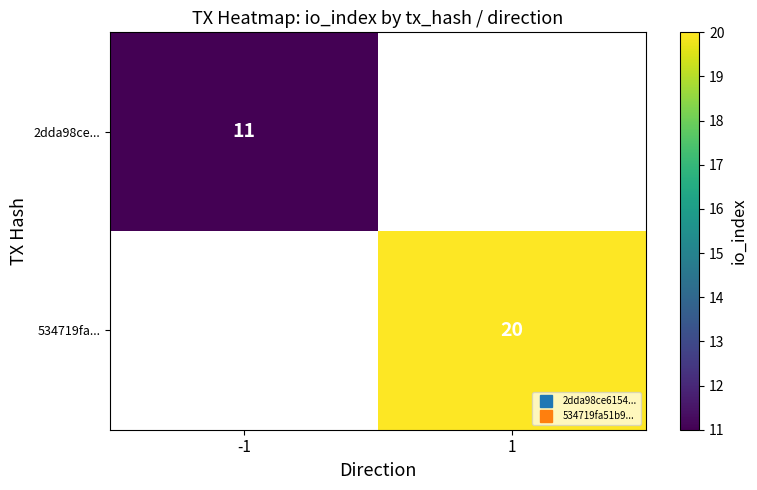

Which series has the widest spread of values?

2dda98ce...